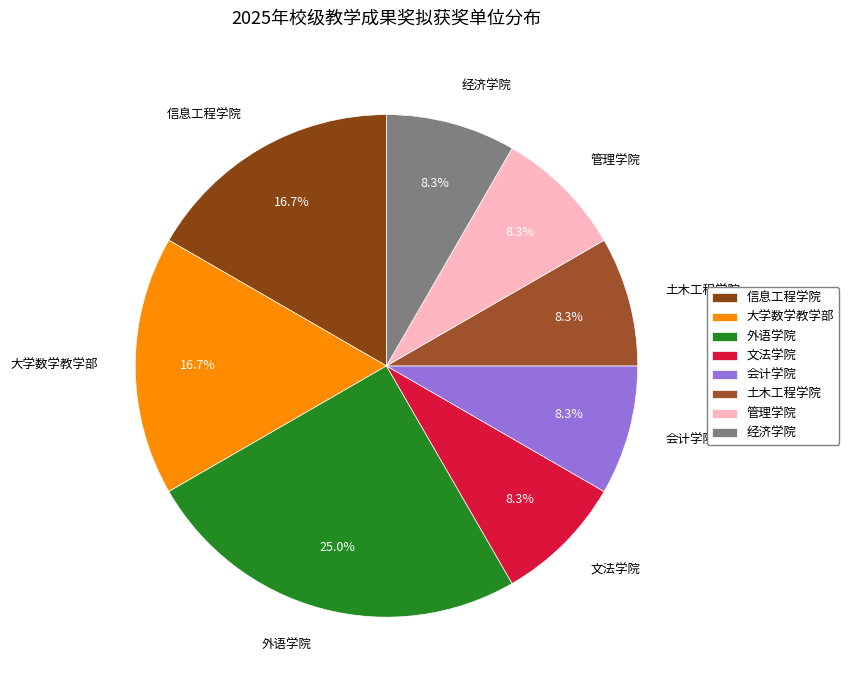

Is there a majority slice in this chart?

No